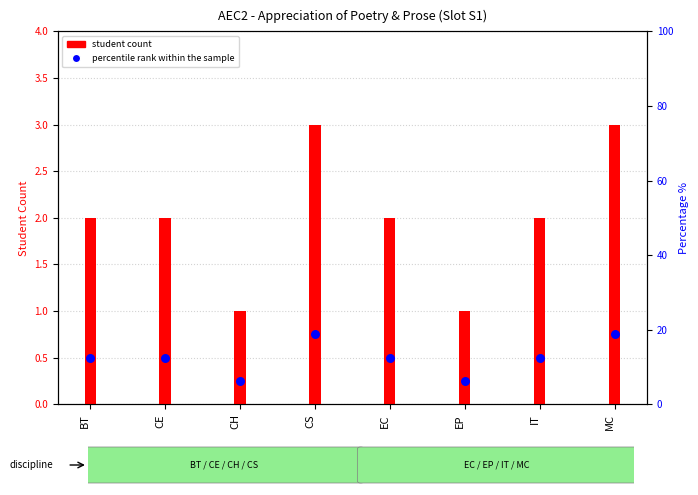

What is the total value across all series at IT?

14.5